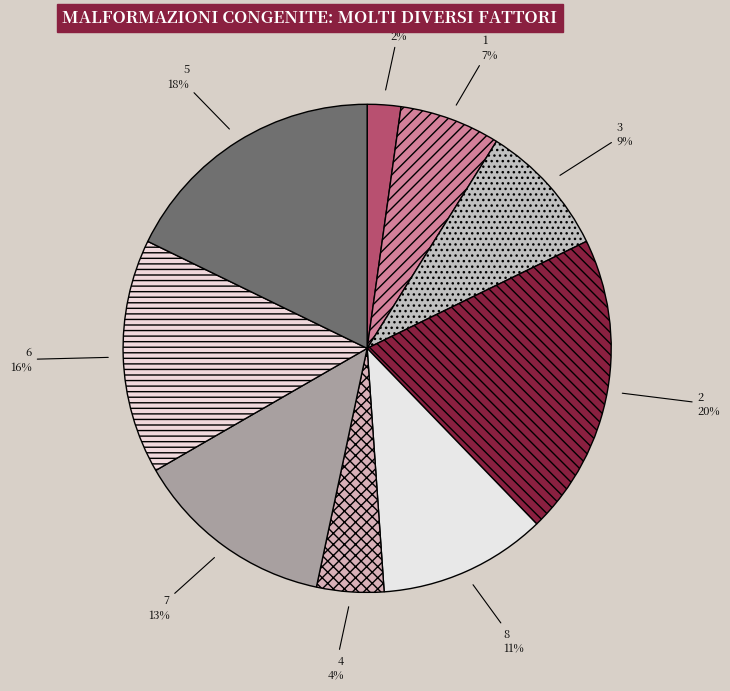

Which category has the smallest portion of the pie?

9